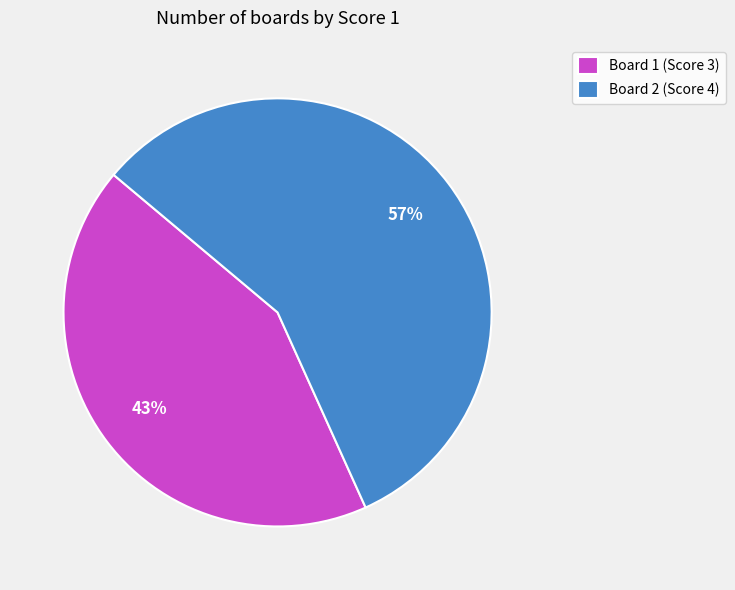

Is Board 2 (Score 4) the majority of the pie?

Yes